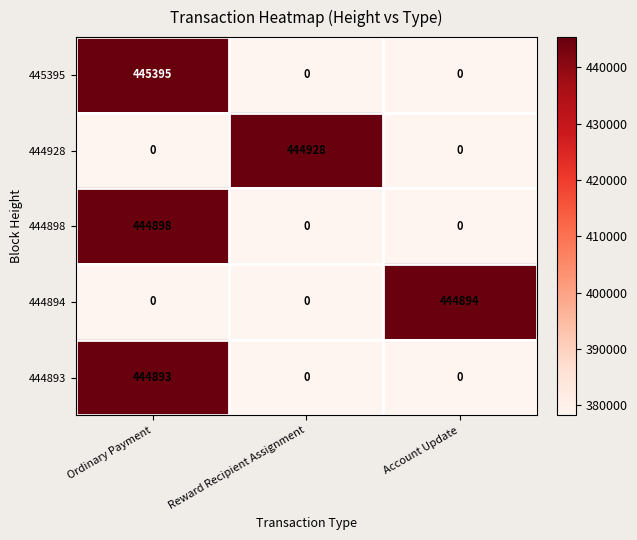

Is it true that 444928 equals 92771 at Reward Recipient Assignment?

False